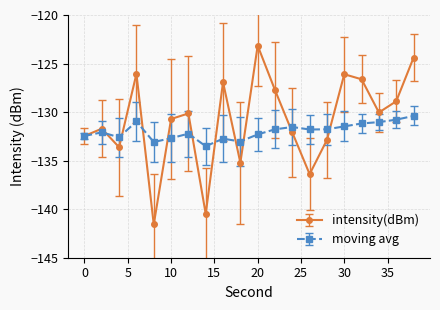

True or false: moving avg has more than 0 interior local peaks.

True